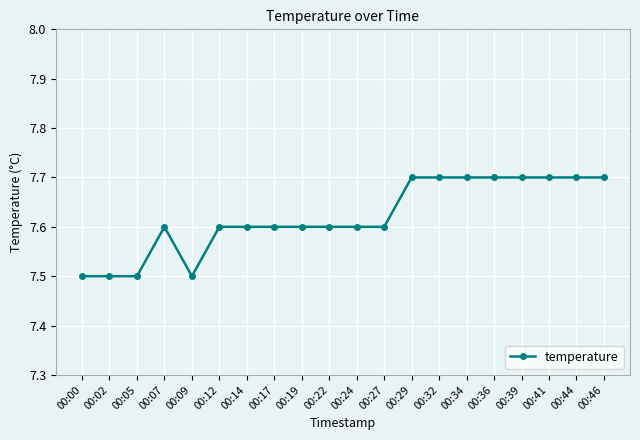

Reading left to right, what are all the values shown in this chart?

00:00=7.5	00:02=7.5	00:05=7.5	00:07=7.6	00:09=7.5	00:12=7.6	00:14=7.6	00:17=7.6	00:19=7.6	00:22=7.6	00:24=7.6	00:27=7.6	00:29=7.7	00:32=7.7	00:34=7.7	00:36=7.7	00:39=7.7	00:41=7.7	00:44=7.7	00:46=7.7